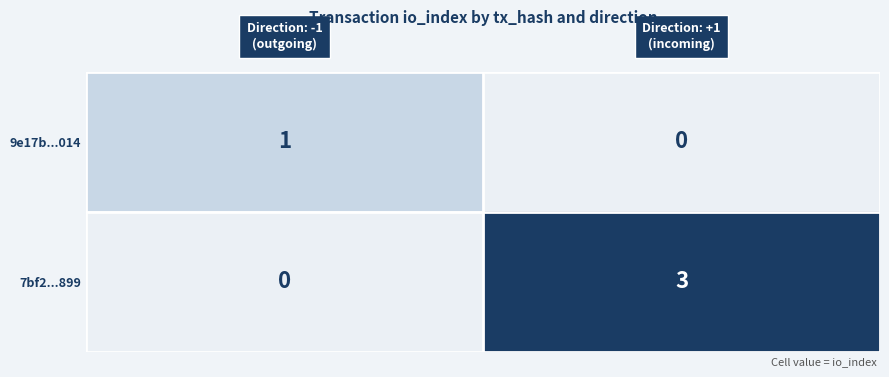

How many data points does each series have?

2